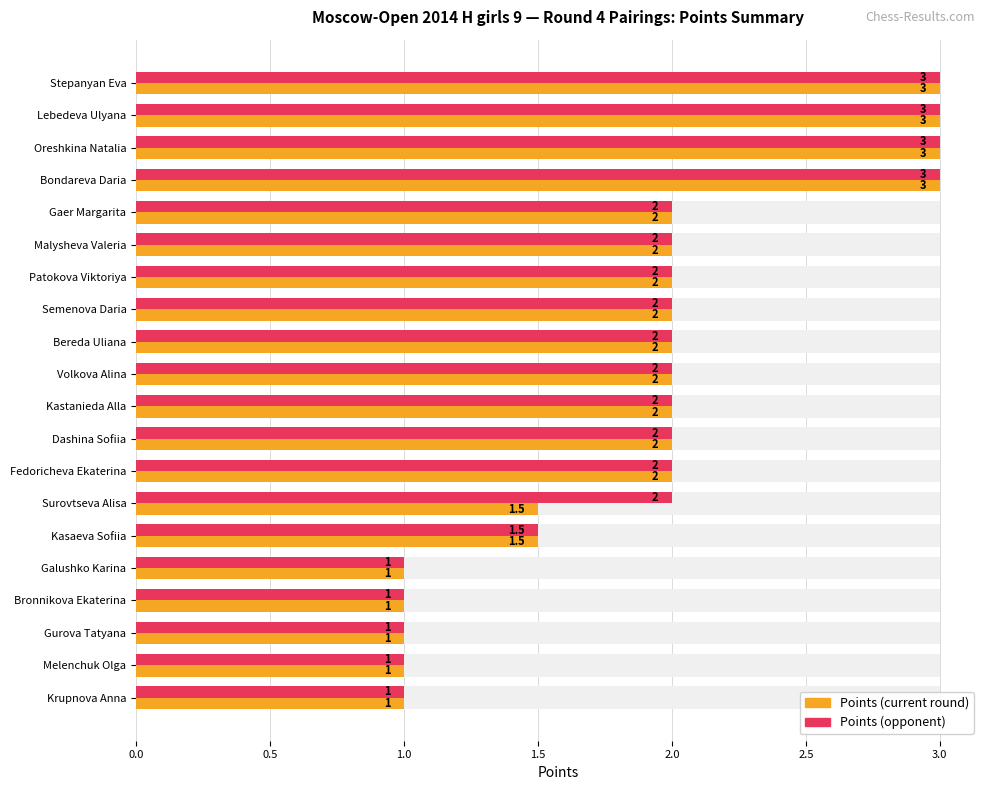

The value of Points (current) at Oreshkina Natalia is 1.3. True or false?

False